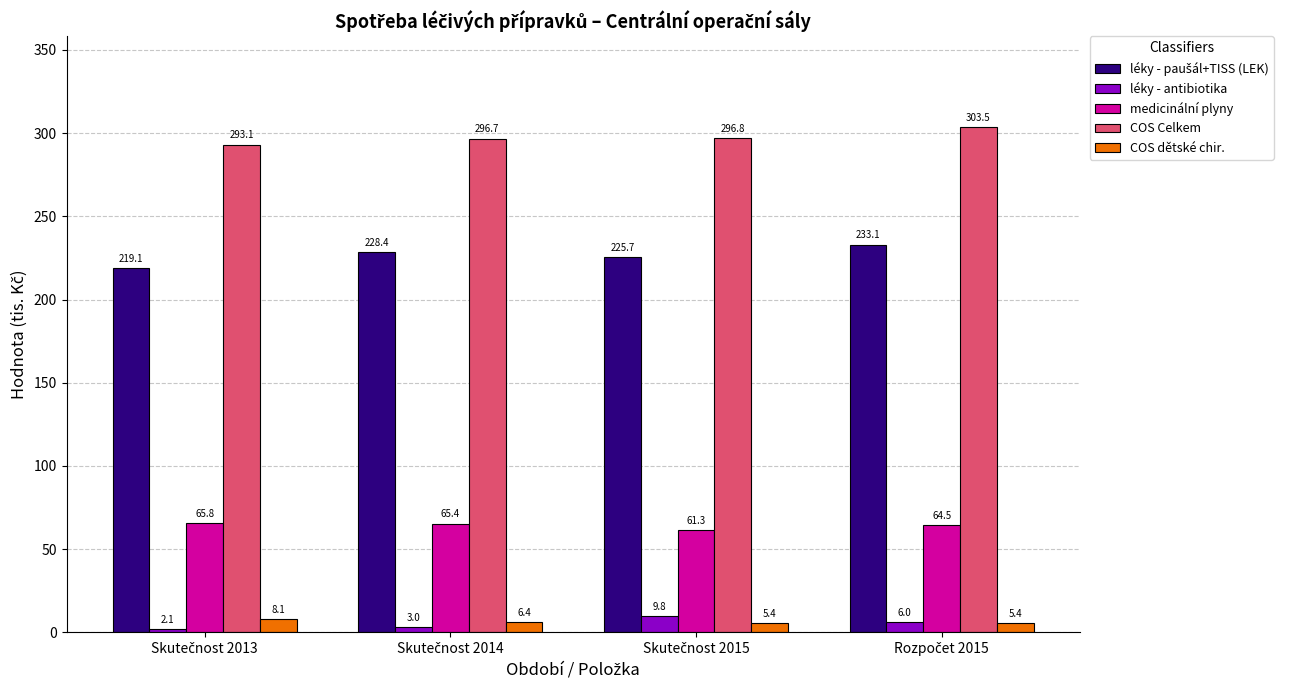

At how many categories does at least one series exceed 41?

4